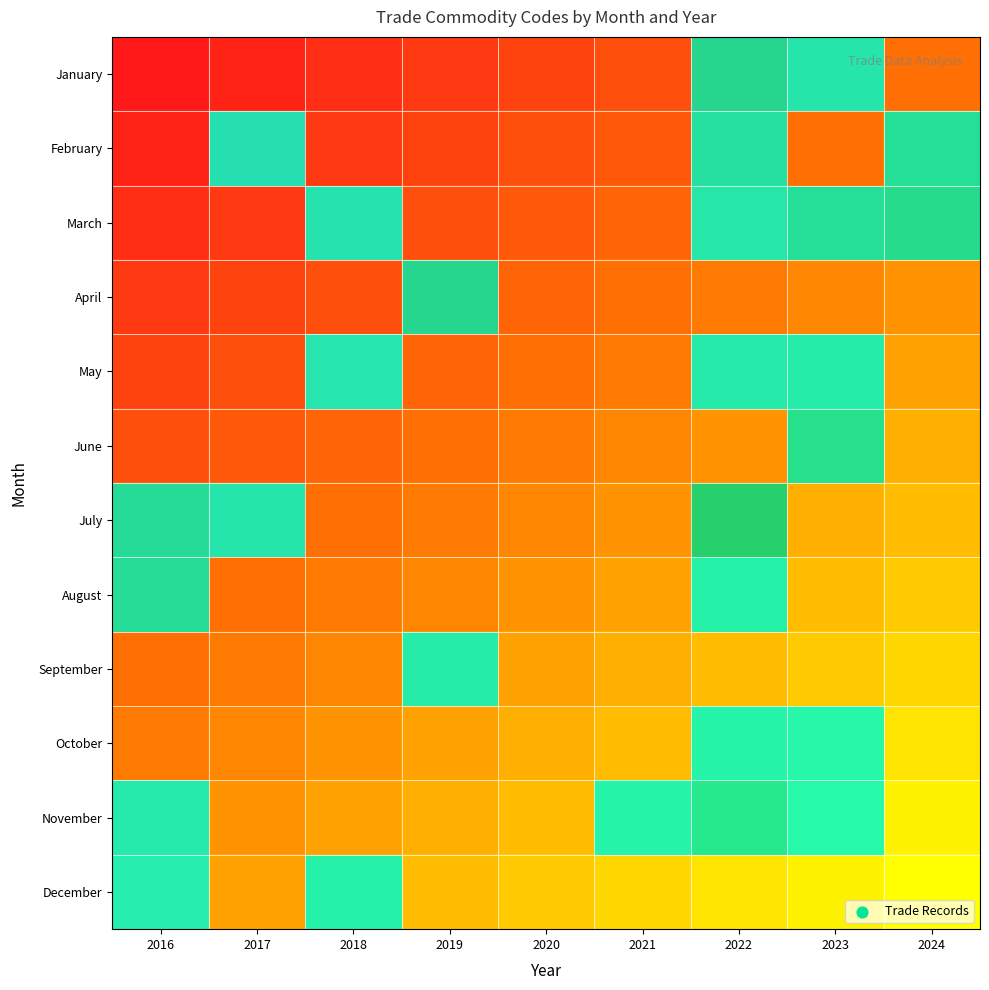

Reading right to left, transcribe all the data shown in this chart.

January: 2024=0.4	2023=0.4	2022=0.3	2021=0.3	2020=0.2	2019=0.2	2018=0.1	2017=0.1	2016=0.0
February: 2024=0.5	2023=0.4	2022=0.4	2021=0.3	2020=0.3	2019=0.2	2018=0.2	2017=0.1	2016=0.1
March: 2024=0.5	2023=0.5	2022=0.4	2021=0.4	2020=0.3	2019=0.3	2018=0.2	2017=0.2	2016=0.1
April: 2024=0.6	2023=0.5	2022=0.5	2021=0.4	2020=0.4	2019=0.3	2018=0.3	2017=0.2	2016=0.2
May: 2024=0.6	2023=0.6	2022=0.5	2021=0.5	2020=0.4	2019=0.4	2018=0.3	2017=0.3	2016=0.2
June: 2024=0.7	2023=0.6	2022=0.6	2021=0.5	2020=0.5	2019=0.4	2018=0.4	2017=0.3	2016=0.3
July: 2024=0.7	2023=0.7	2022=0.6	2021=0.6	2020=0.5	2019=0.5	2018=0.4	2017=0.4	2016=0.3
August: 2024=0.8	2023=0.7	2022=0.7	2021=0.6	2020=0.6	2019=0.5	2018=0.5	2017=0.4	2016=0.4
September: 2024=0.8	2023=0.8	2022=0.7	2021=0.7	2020=0.6	2019=0.6	2018=0.5	2017=0.5	2016=0.4
October: 2024=0.9	2023=0.8	2022=0.8	2021=0.7	2020=0.7	2019=0.6	2018=0.6	2017=0.5	2016=0.5
November: 2024=0.9	2023=0.9	2022=0.8	2021=0.8	2020=0.7	2019=0.7	2018=0.6	2017=0.6	2016=0.5
December: 2024=1.0	2023=0.9	2022=0.9	2021=0.8	2020=0.8	2019=0.7	2018=0.7	2017=0.6	2016=0.6